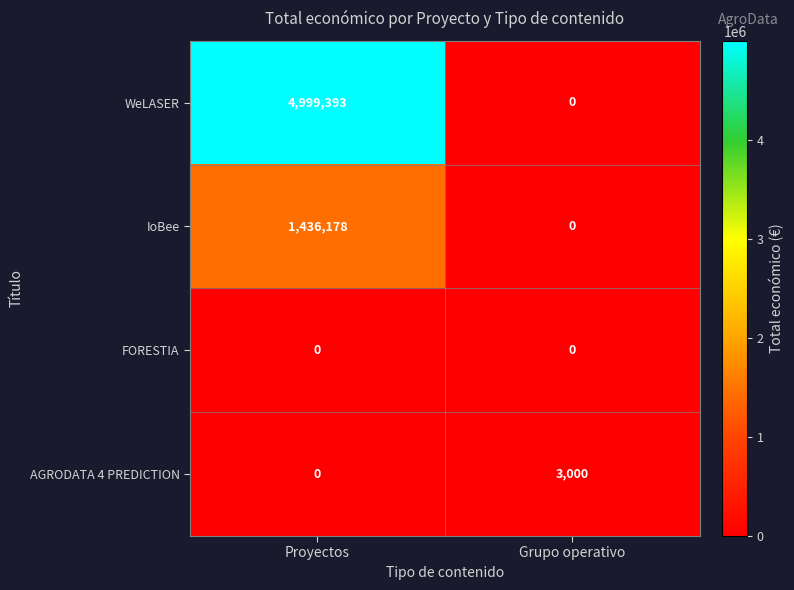

At how many categories does at least one series exceed 1248082?

1